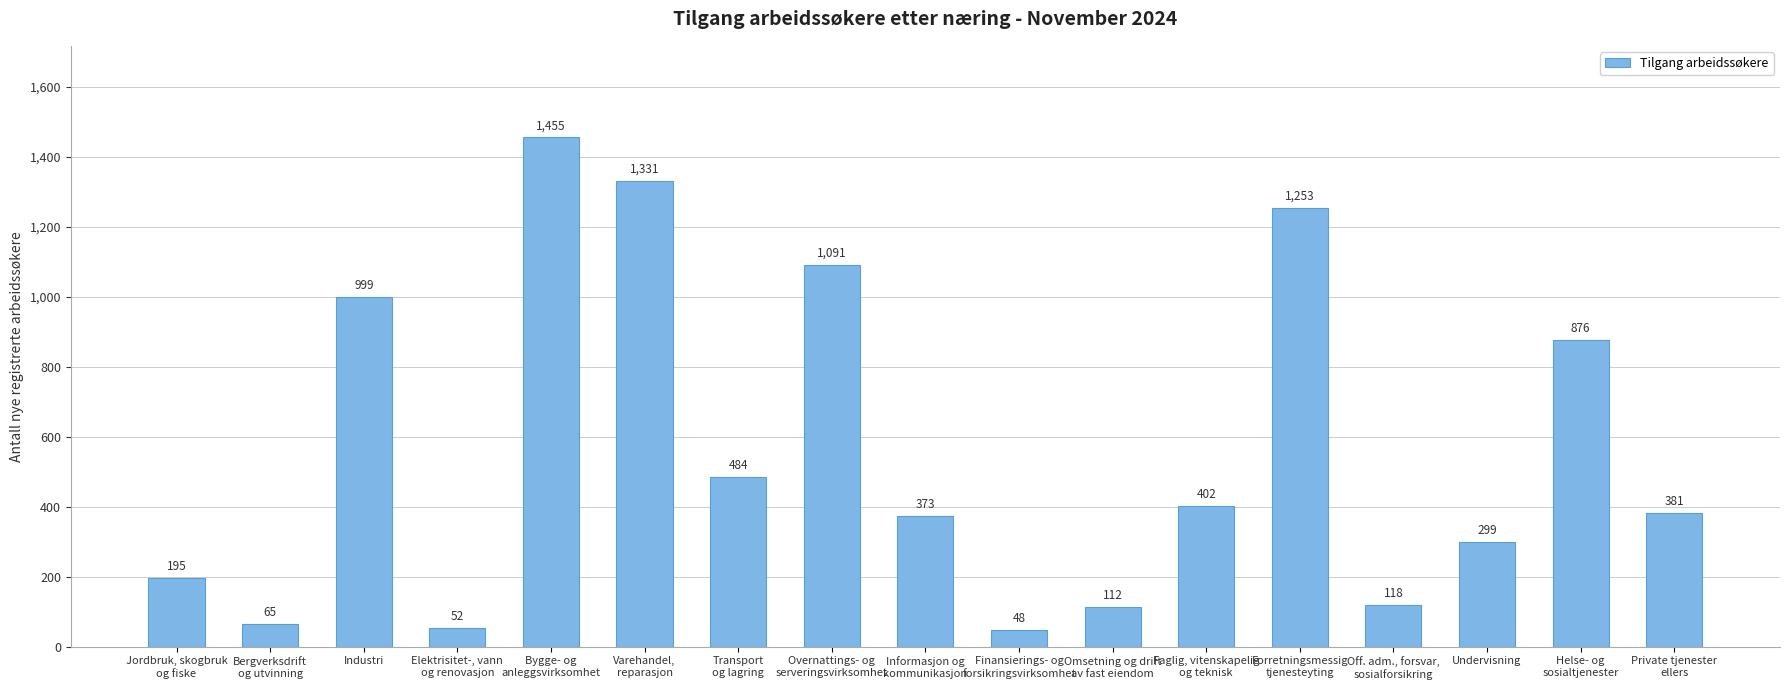

Which label corresponds to the smallest value in the chart?

Finansierings- og
forsikringsvirksomhet